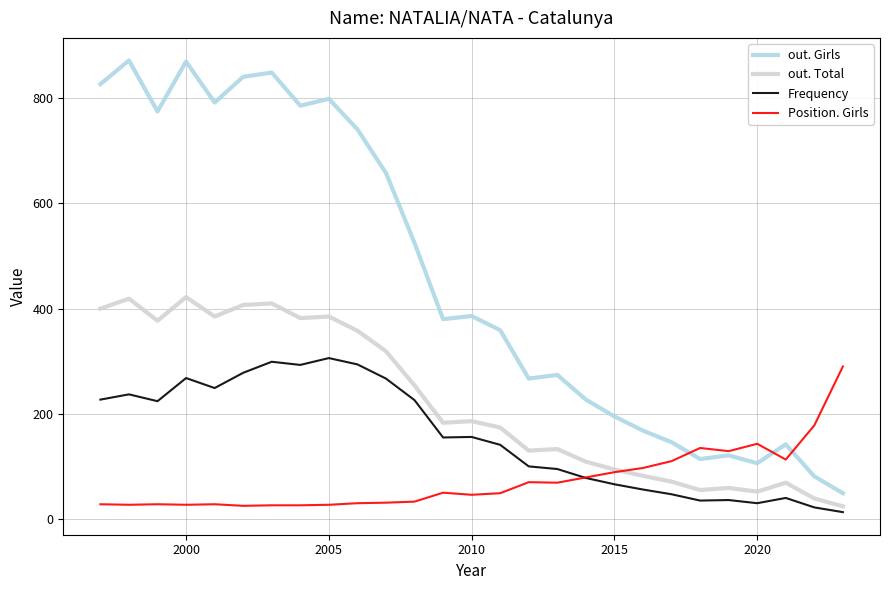

What is the sum of all Position. Girls values?

1983